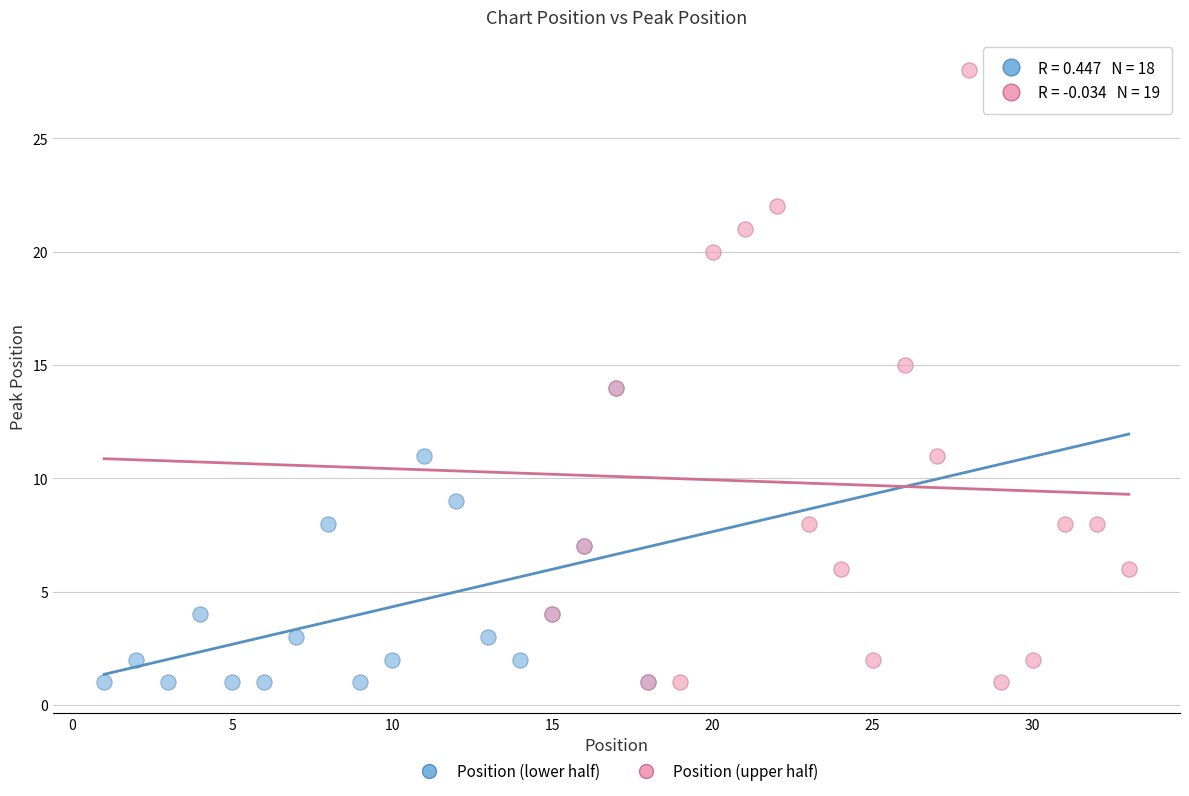

Which series contains the highest Y value?

Position (upper half)